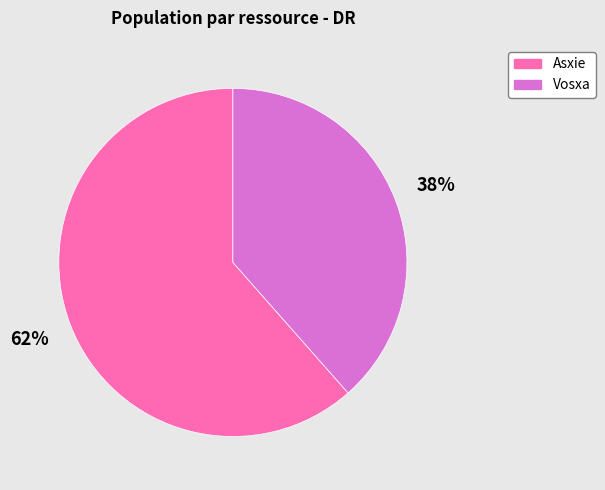

To the nearest percent, what percentage of the pie is Asxie?

62%